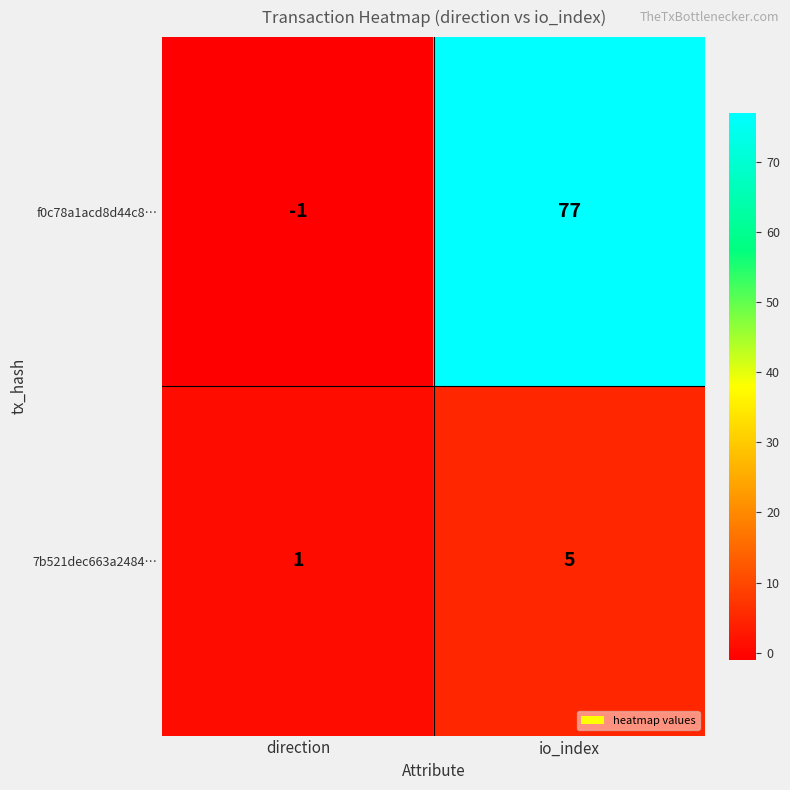

Reading left to right, transcribe all the data shown in this chart.

f0c78a1acd8d44c8…: direction=-1	io_index=77
7b521dec663a2484…: direction=1	io_index=5